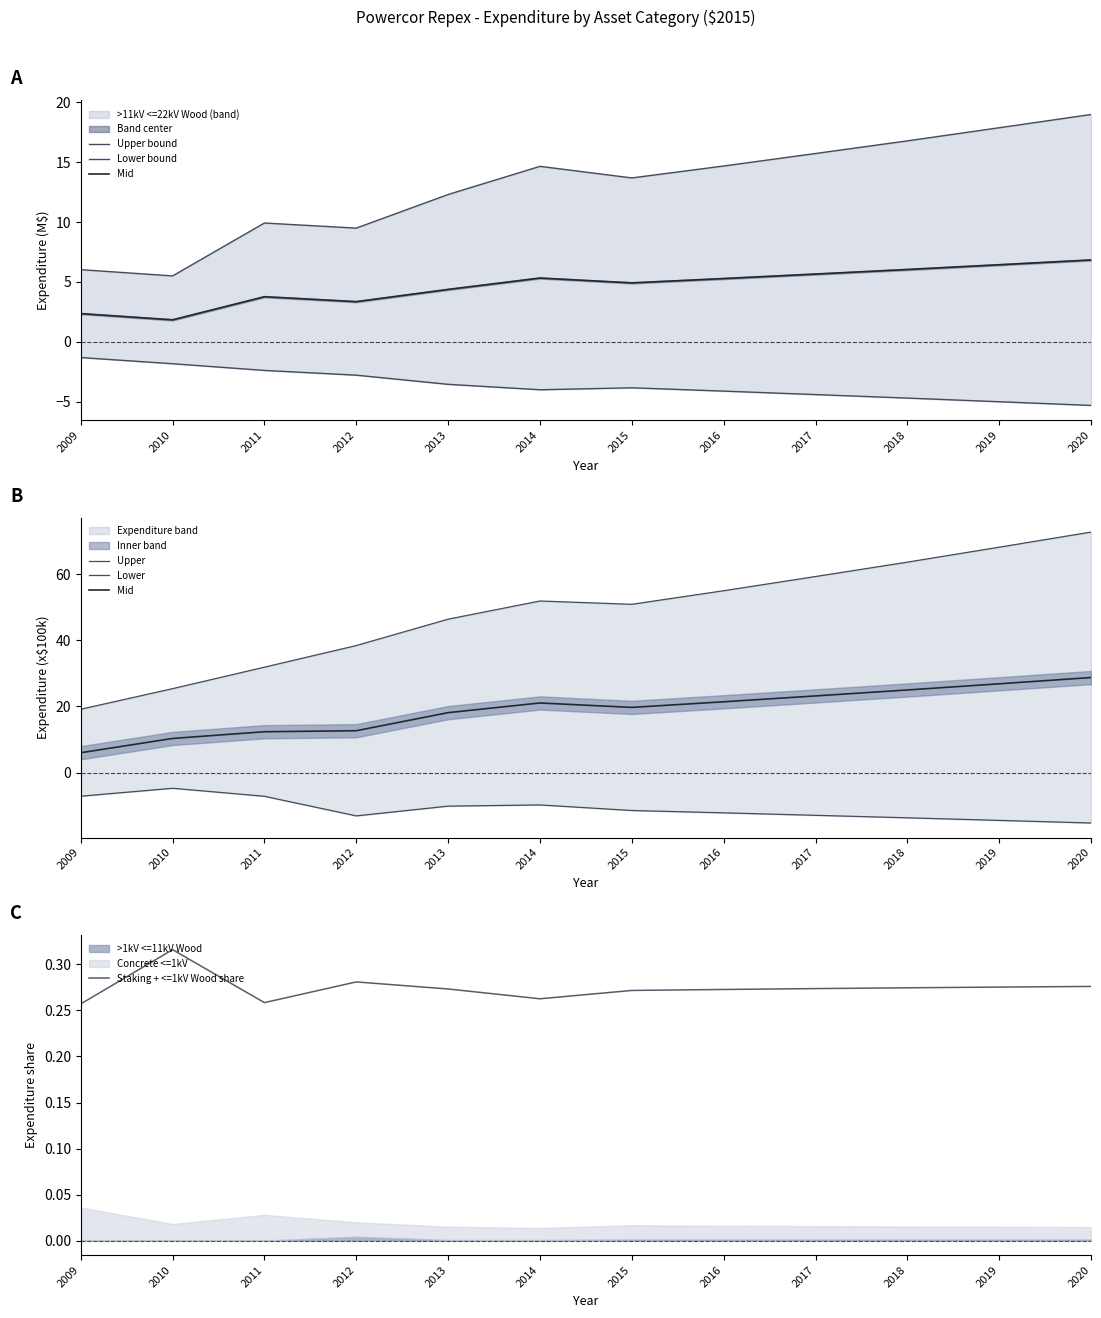

Which category has the highest value in the Lower bound series?

2009